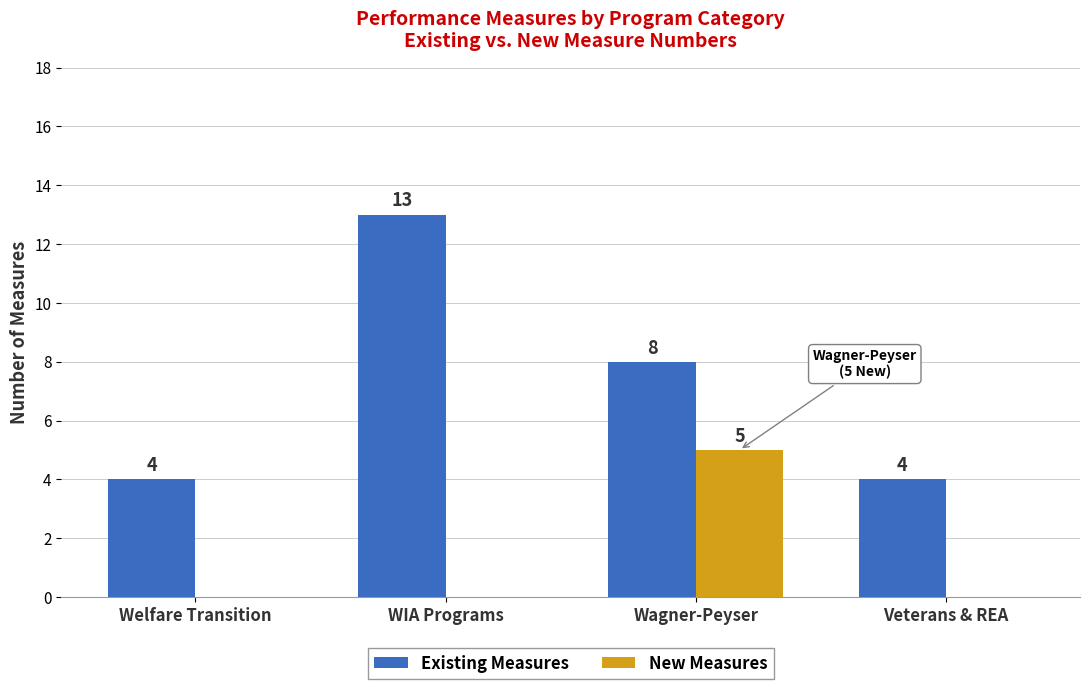

Is the value of New Measures at WIA Programs greater than the value of Existing Measures at Wagner-Peyser?

No